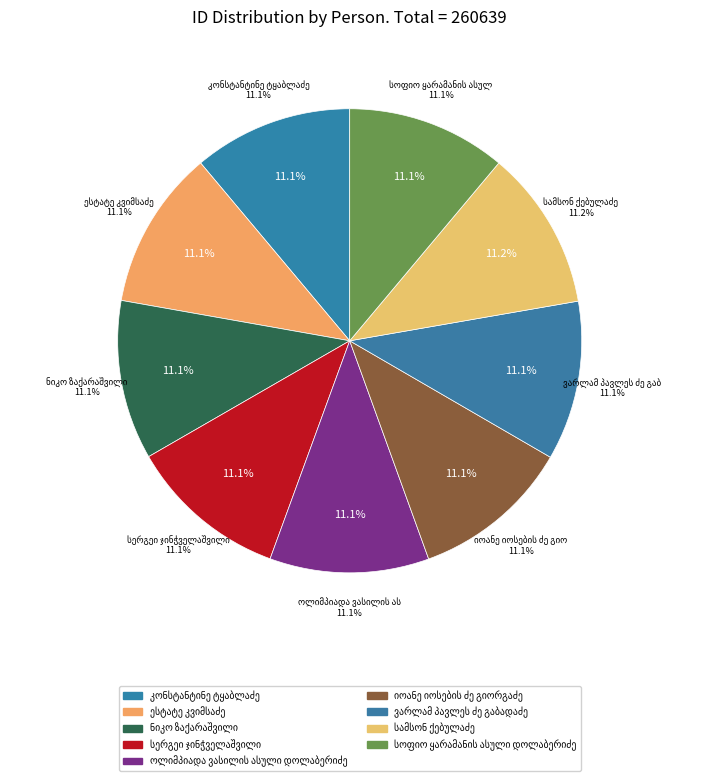

What is the ratio of the value at სერგეი ჯინჭველაშვილი to the value at კონსტანტინე ტყაბლაძე?

1.0